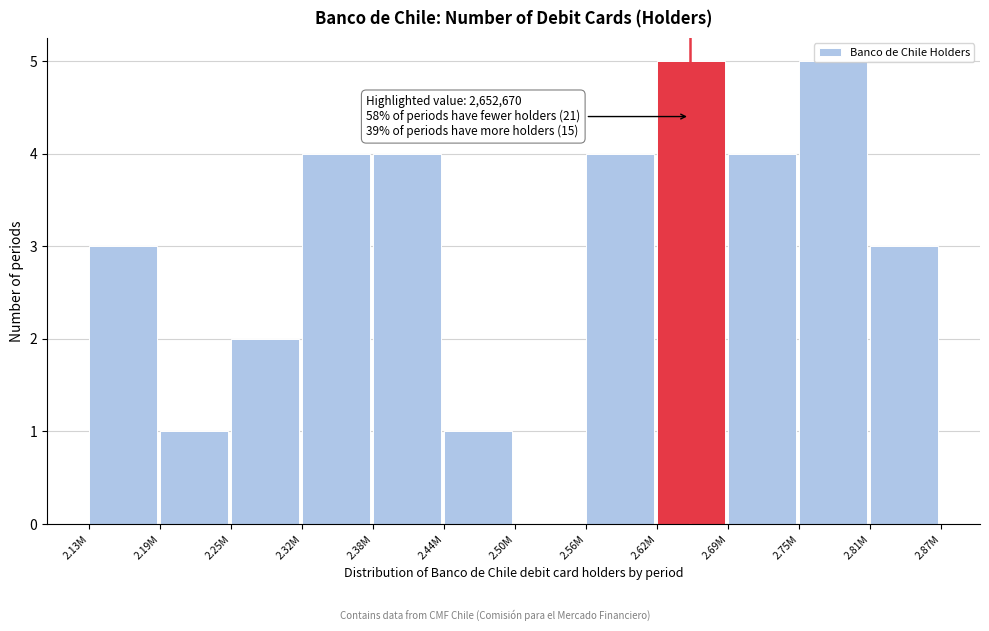

Read the value at 2.38M.

4